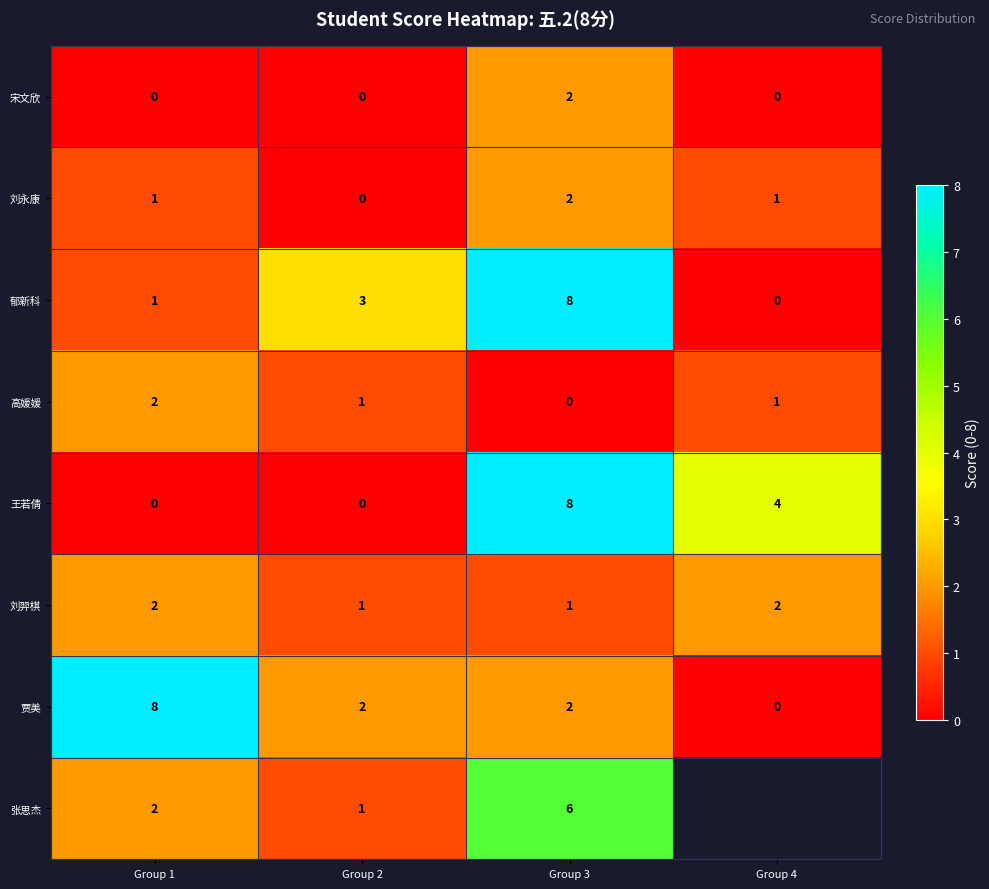

Is the value of 宋文欣 at Group 4 greater than the value of 刘羿棋 at Group 1?

No